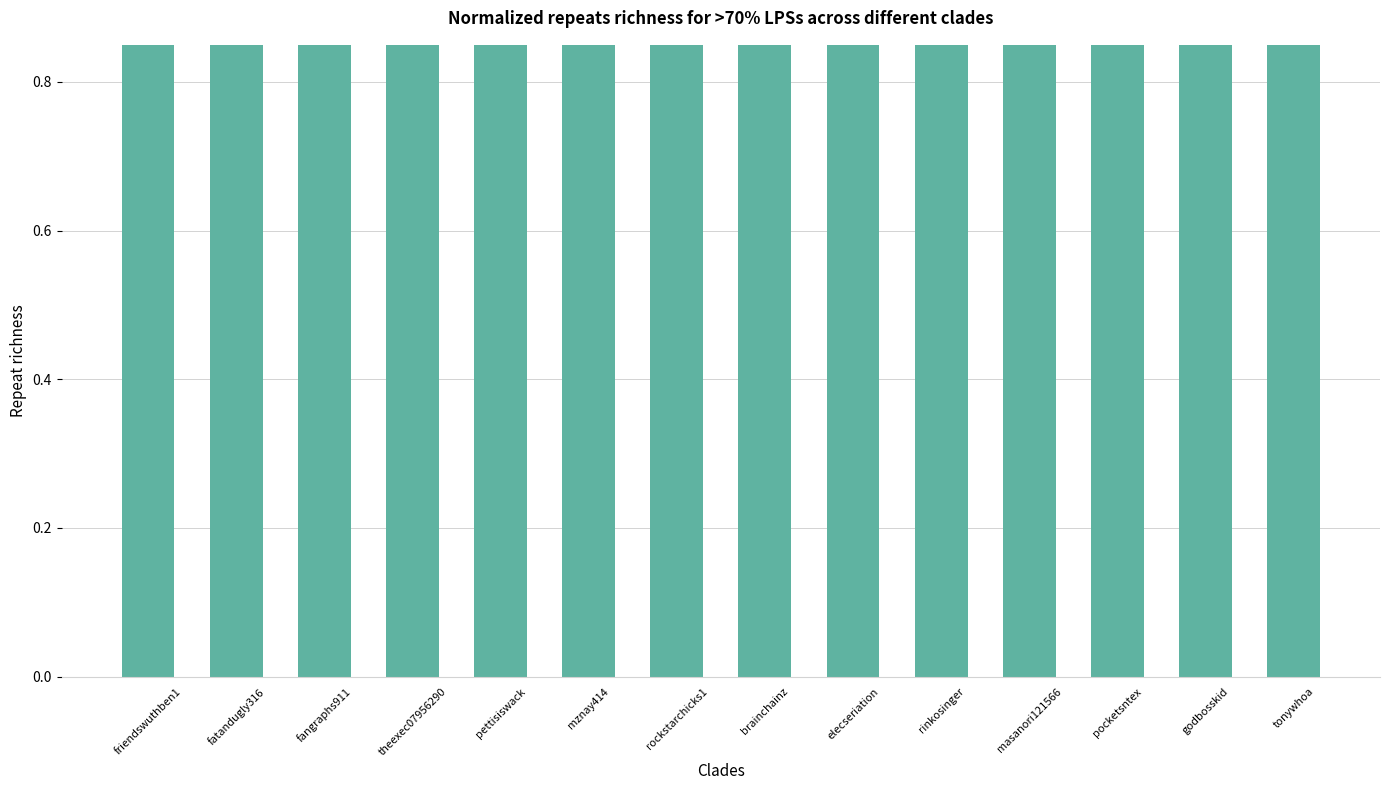

Does the chart contain stacked bars?

No